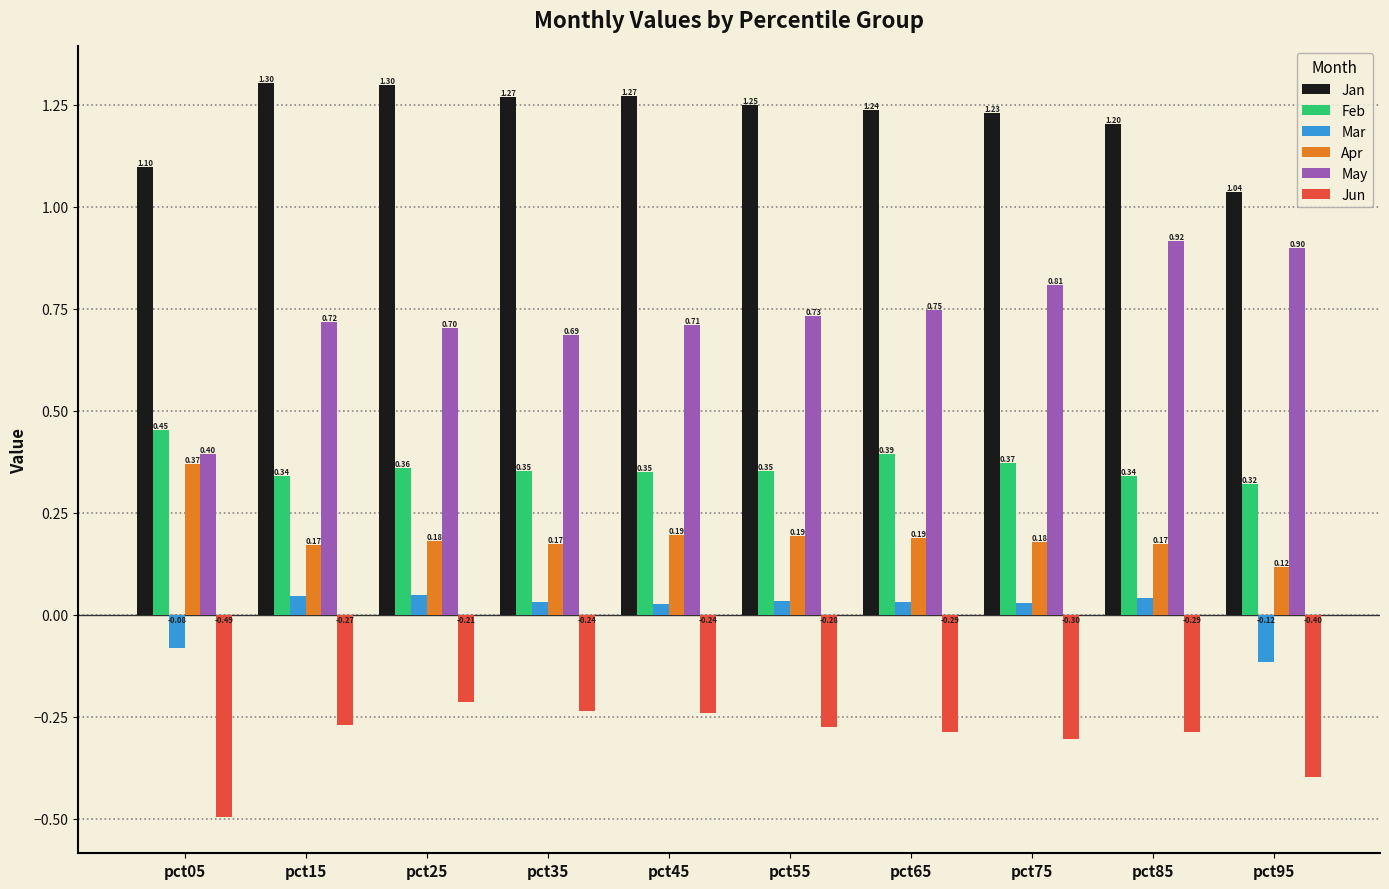

At pct45, list the series in order from largest to smallest.

Jan, May, Feb, Apr, Mar, Jun